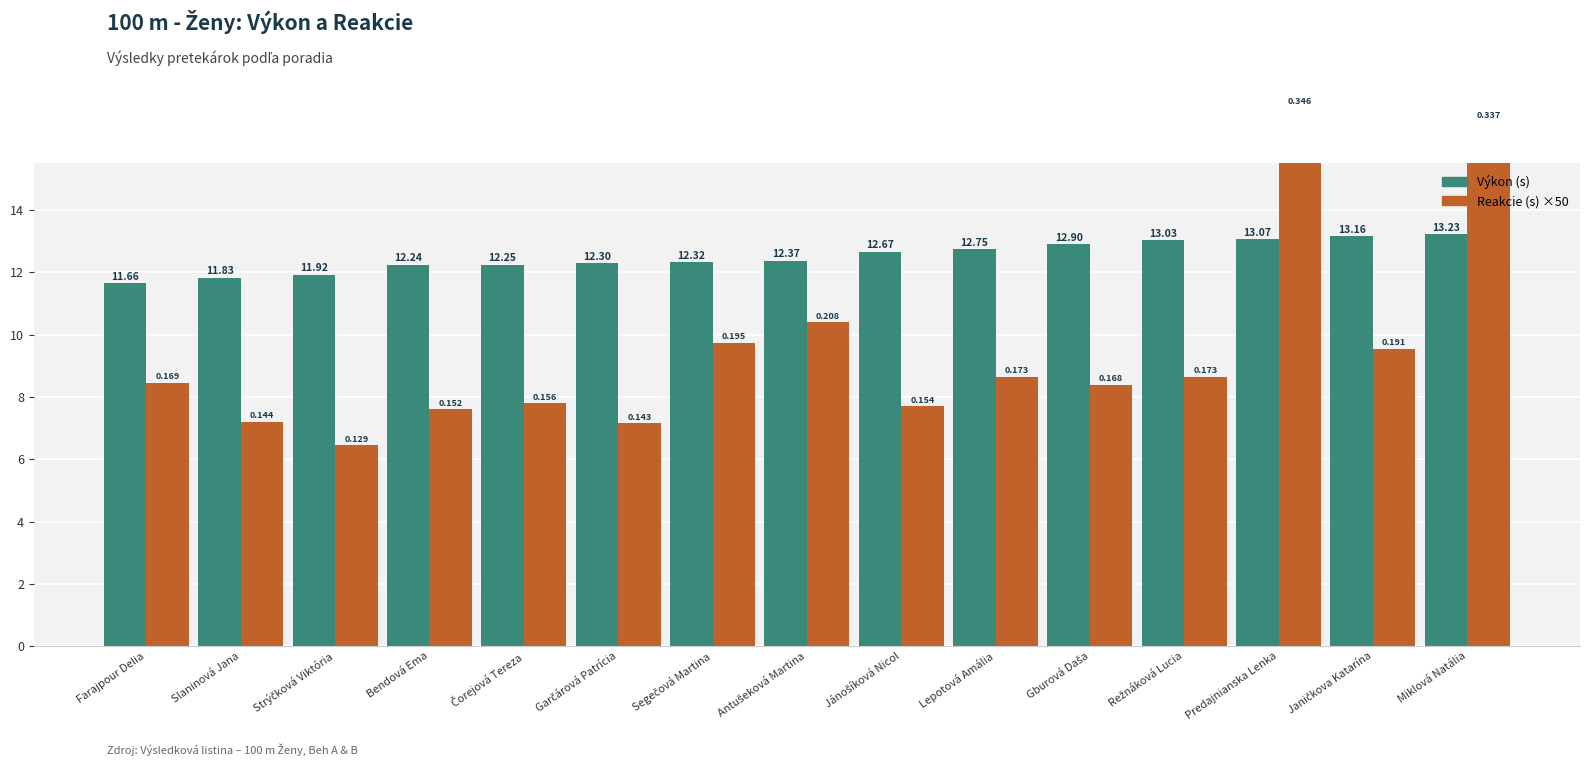

Reading left to right, transcribe all the data shown in this chart.

Výkon (s): 11.7	11.8	11.9	12.2	12.2	12.3	12.3	12.4	12.7	12.8	12.9	13.0	13.1	13.2	13.2
Reakcie (s) ×50: 8.5	7.2	6.5	7.6	7.8	7.1	9.8	10.4	7.7	8.6	8.4	8.6	17.3	9.6	16.9